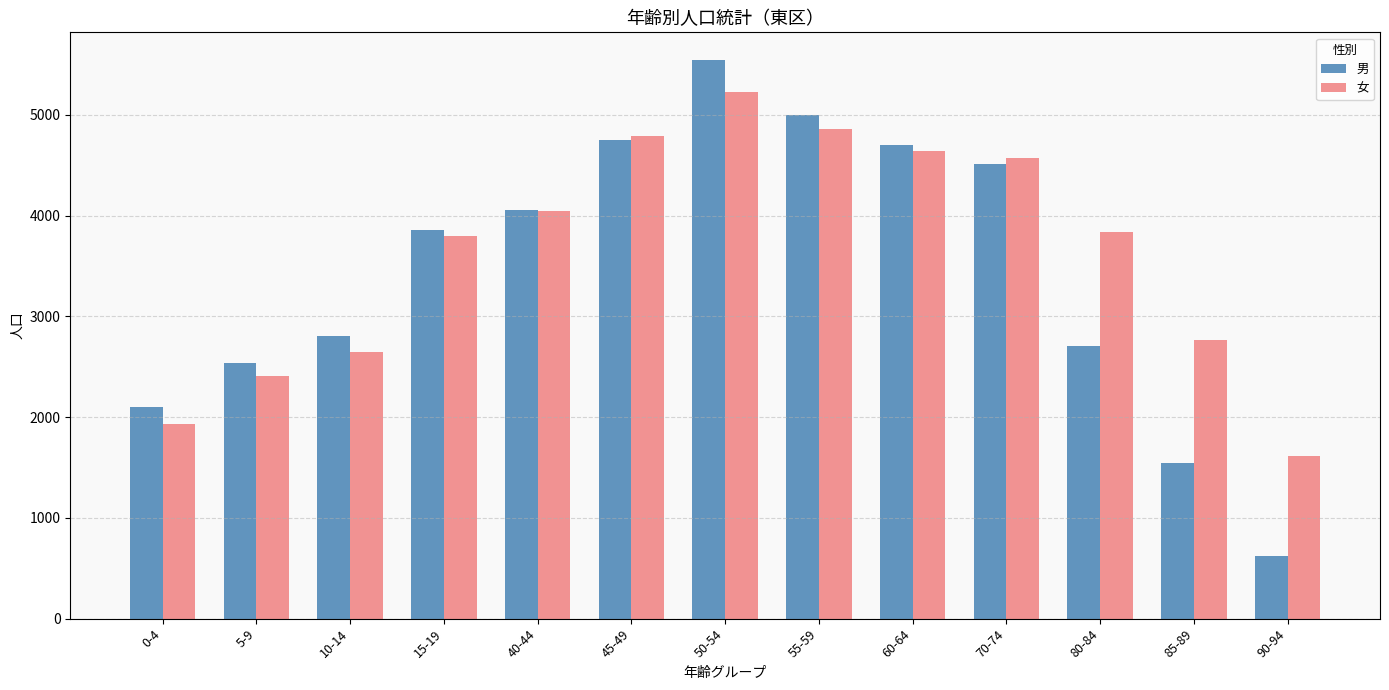

Reading left to right, list all the values displayed in this chart.

男: 2098	2535	2806	3859	4055	4753	5542	5002	4696	4513	2708	1545	621
女: 1929	2412	2646	3793	4048	4794	5225	4861	4645	4571	3836	2767	1616